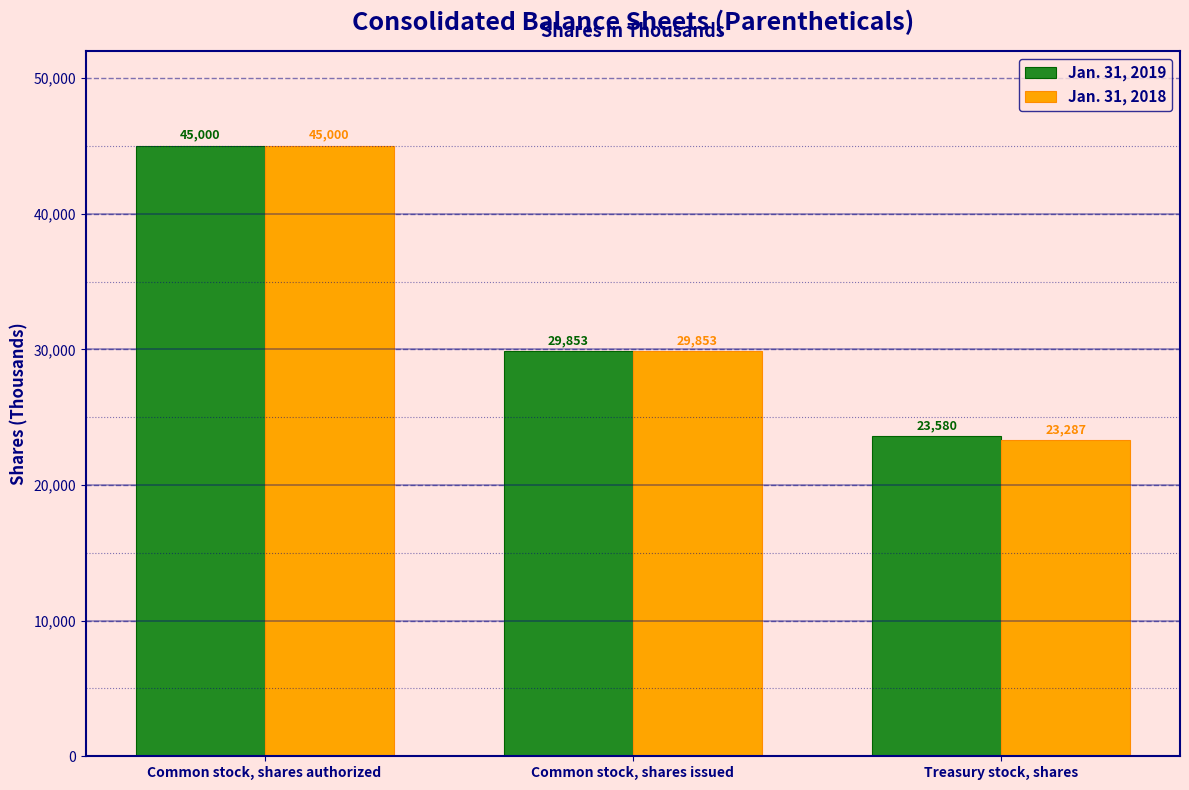

What is the sum of all Jan. 31, 2018 values?

98140